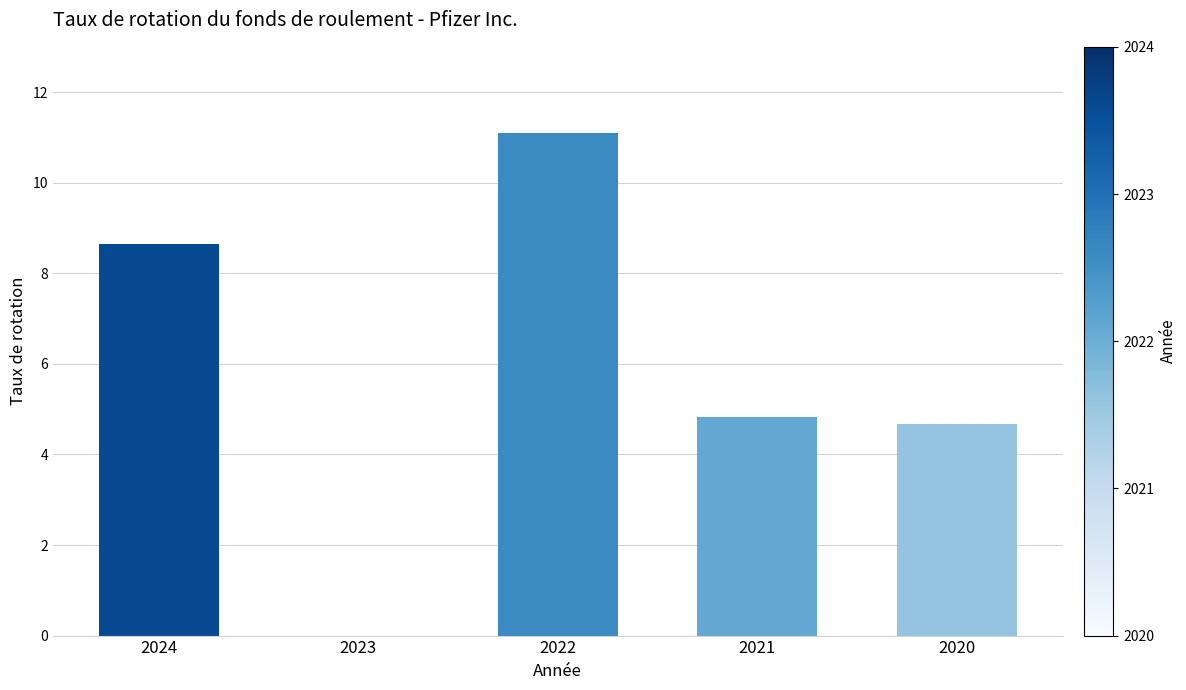

Read the value at 2021.

4.8